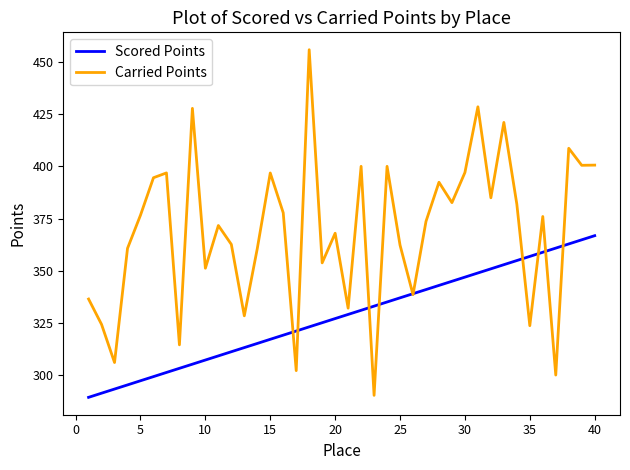

What is the lowest value of the Carried Points series?

290.4